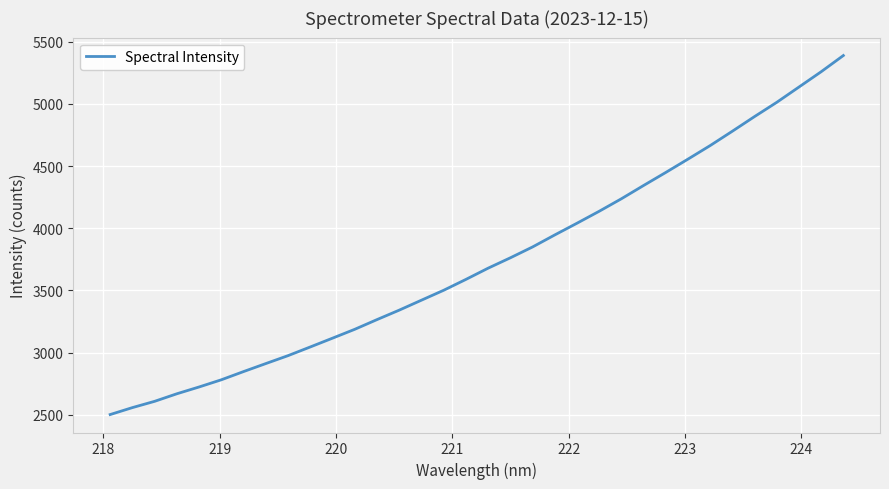

What is the difference between the maximum and minimum values?

2887.1